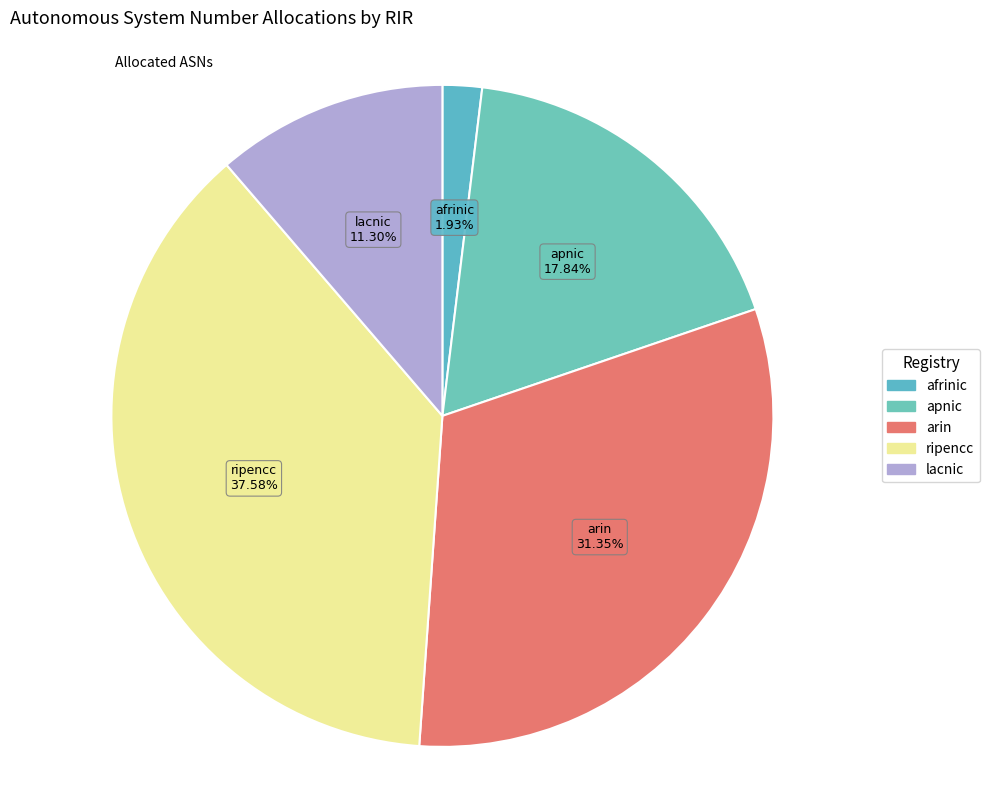

How many slices are in this pie chart?

5